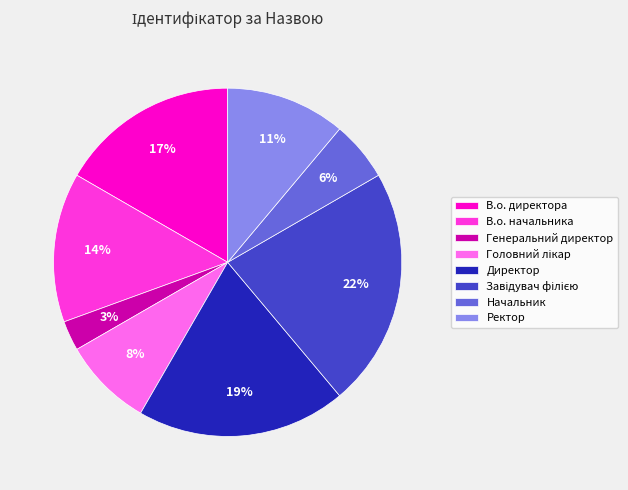

Which category has the smallest portion of the pie?

Генеральний директор